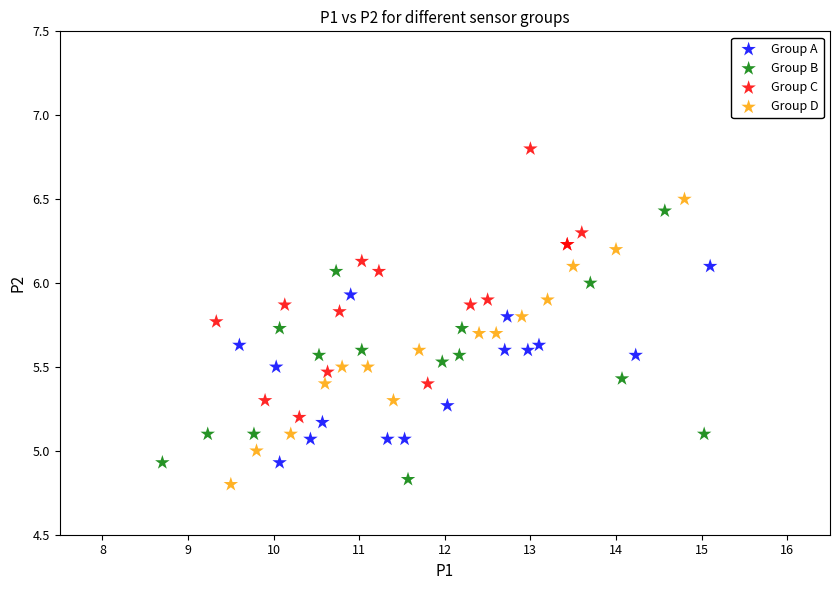

Which series reaches the maximum Y coordinate?

Group C